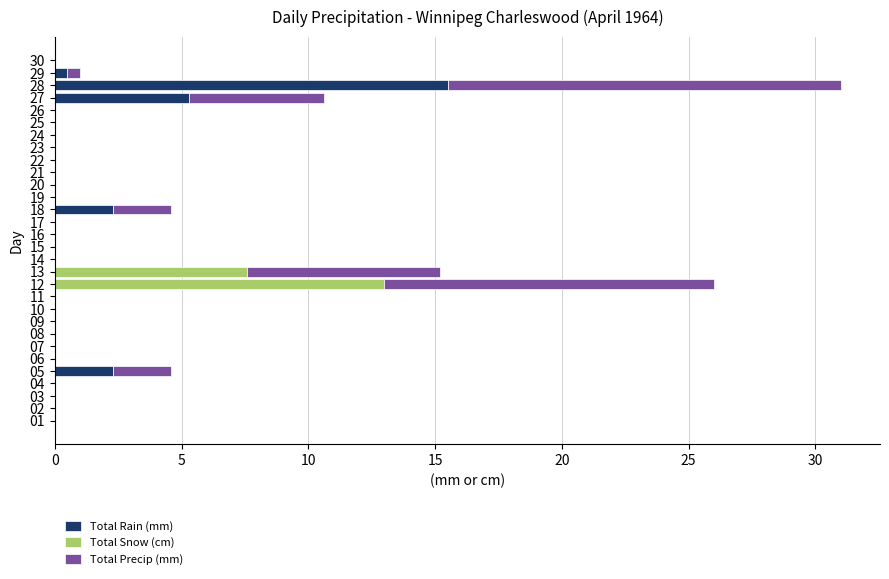

At which category is the sum across all series the highest?

28